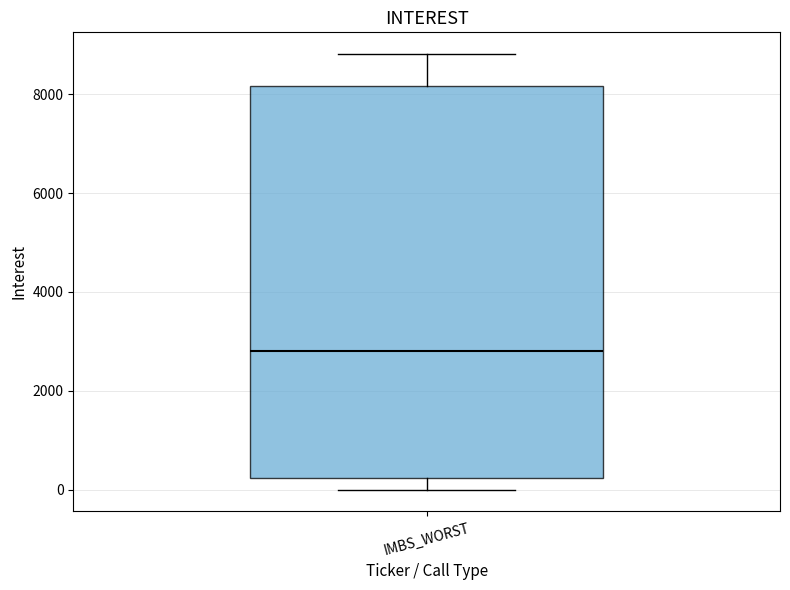

Read this box plot against the y-axis: the position of the median line, the range covered by the box, and the ends of both whiskers. The values are not printed on the chart, so give them approximately, as read against the axis.

median 2800, box 200 to 8200, whiskers 0 to 8800